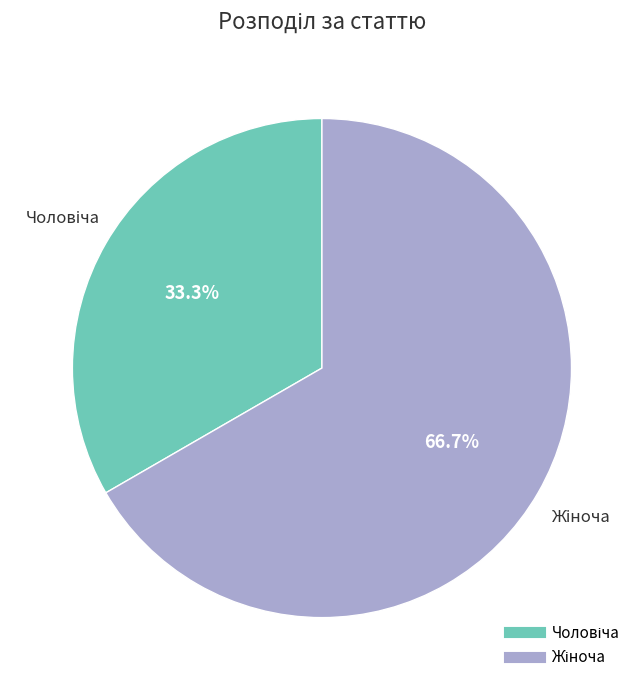

Is there any slice that represents more than half of the pie?

Yes